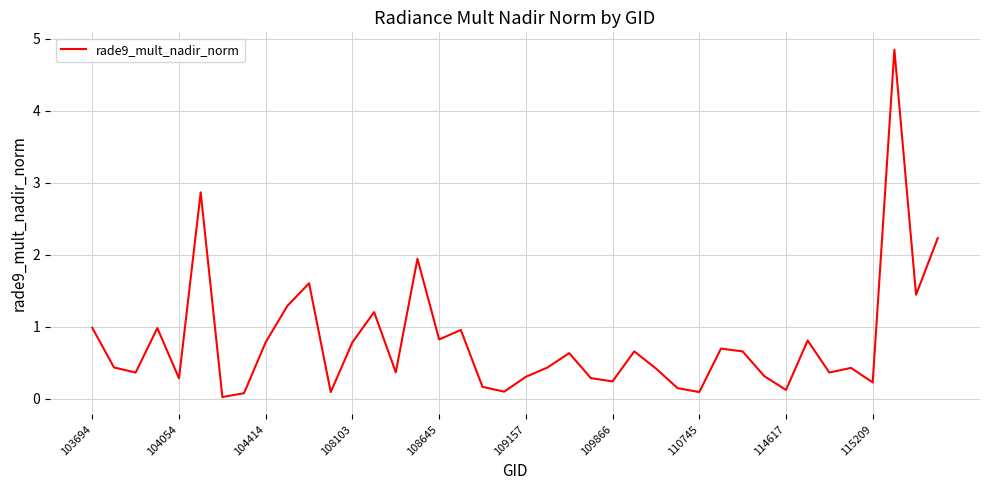

What is the greatest value displayed?

4.9